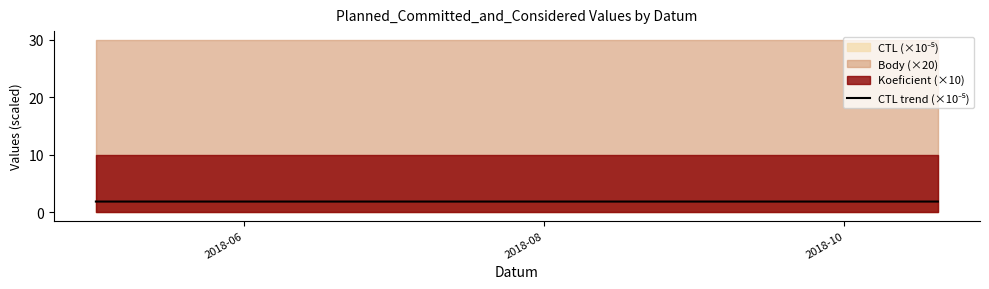

True or false: there are more than 2 points higher than both neighbors.

False